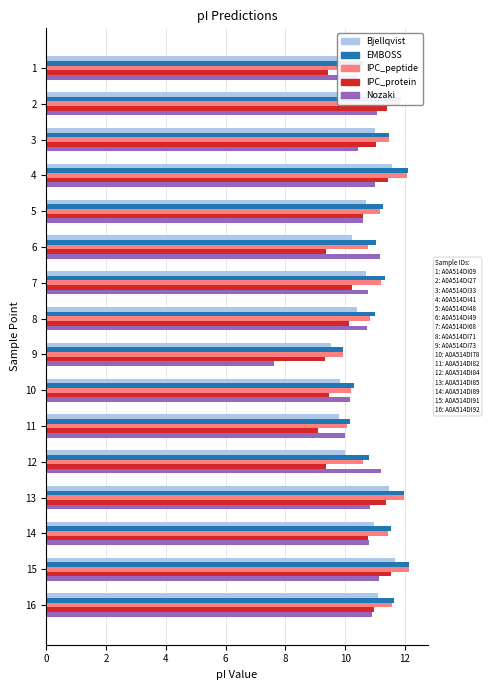

What is the minimum value for IPC_peptide?

9.9